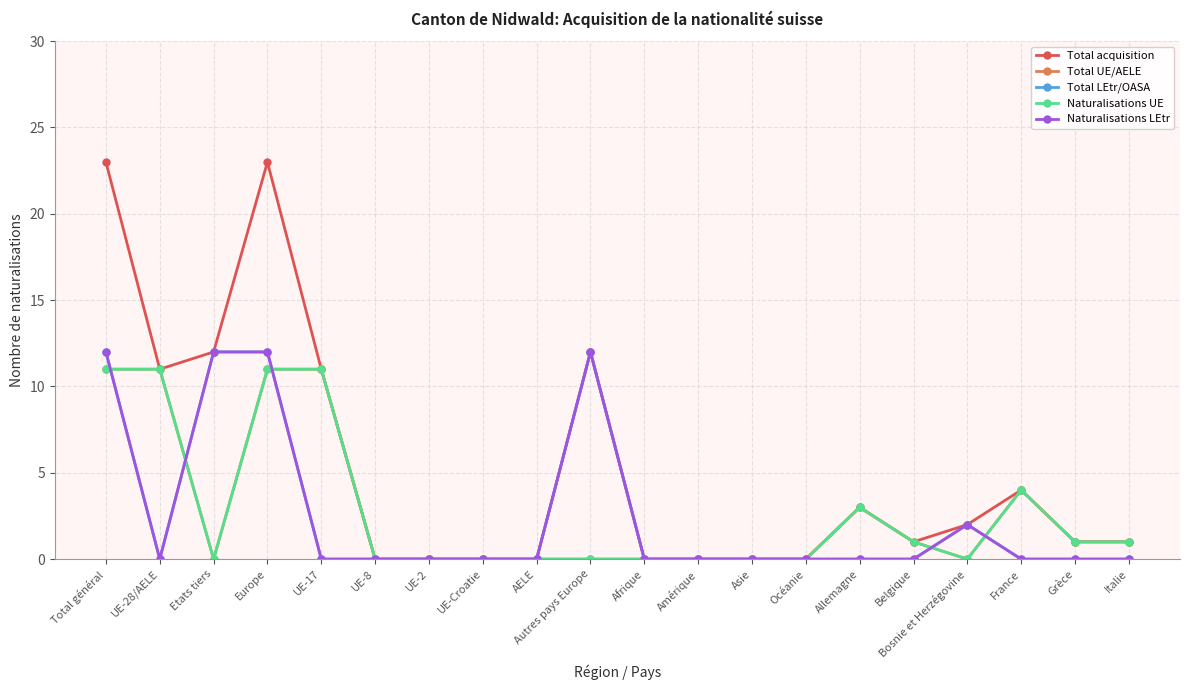

What is the total value across all series at Total général?

69